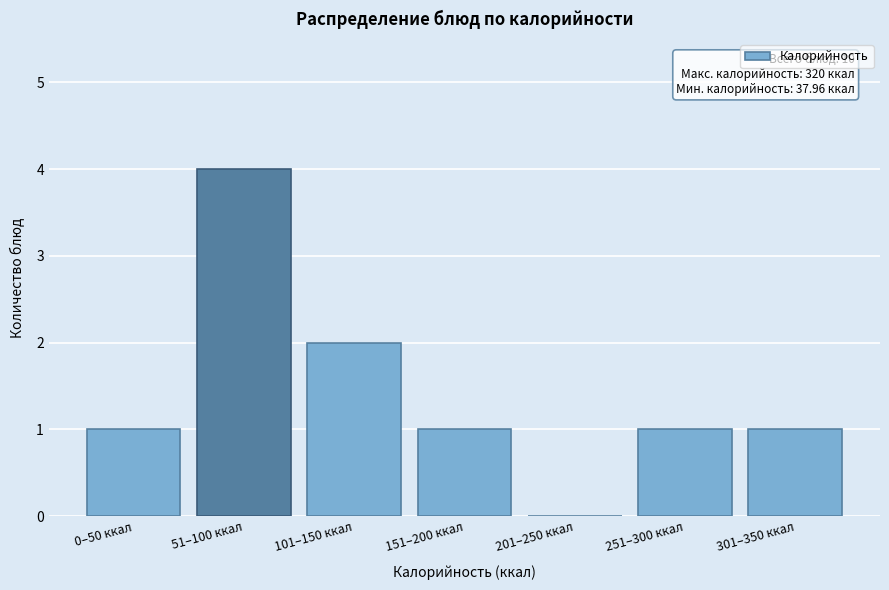

Reading left to right, list all the values displayed in this chart.

0–50 ккал=1	51–100 ккал=4	101–150 ккал=2	151–200 ккал=1	201–250 ккал=0	251–300 ккал=1	301–350 ккал=1